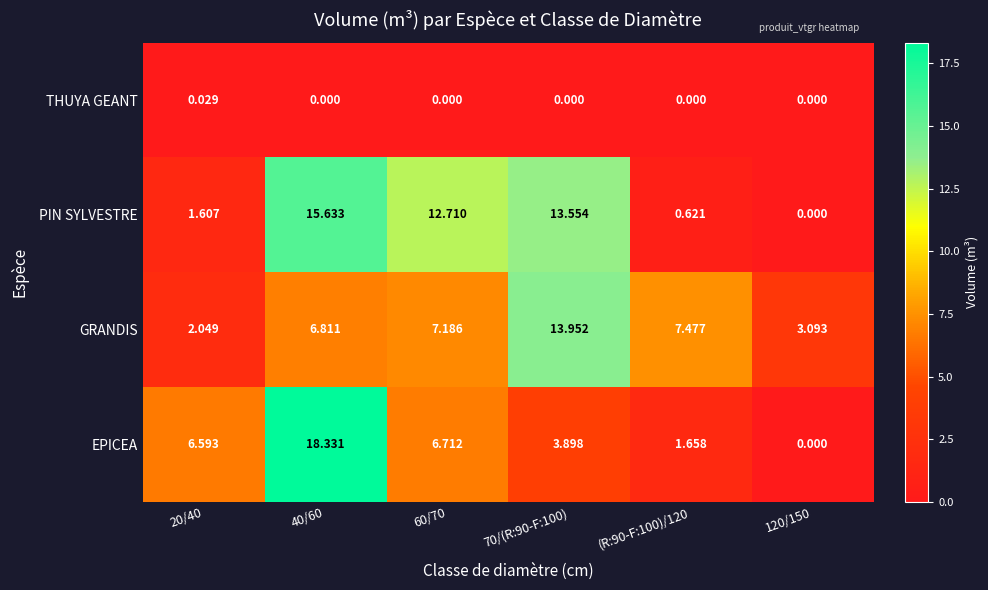

Which series changed the most between 40/60 and 120/150?

EPICEA